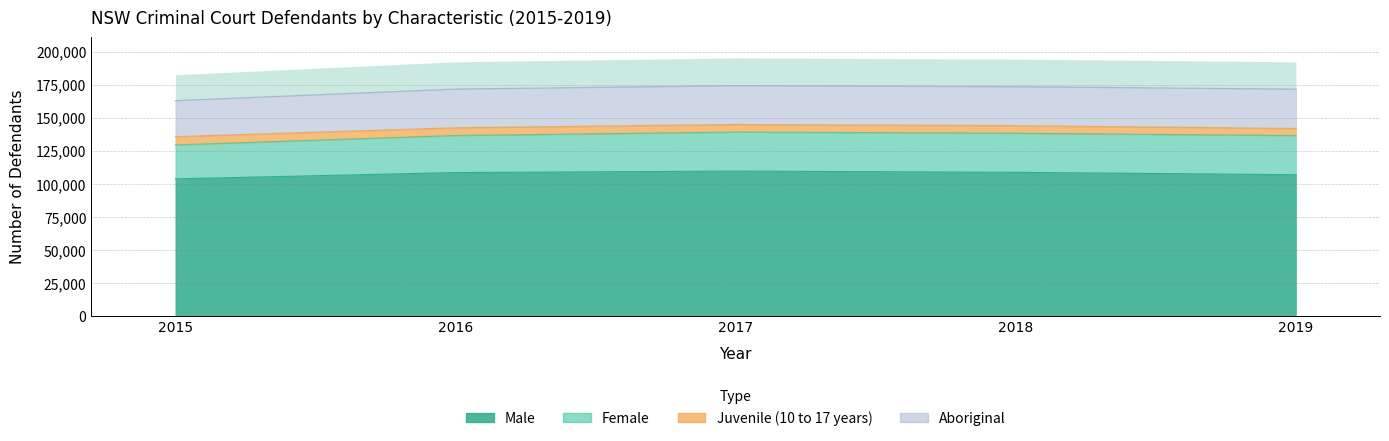

The Female series shows 52420 at 2019. True or false?

False